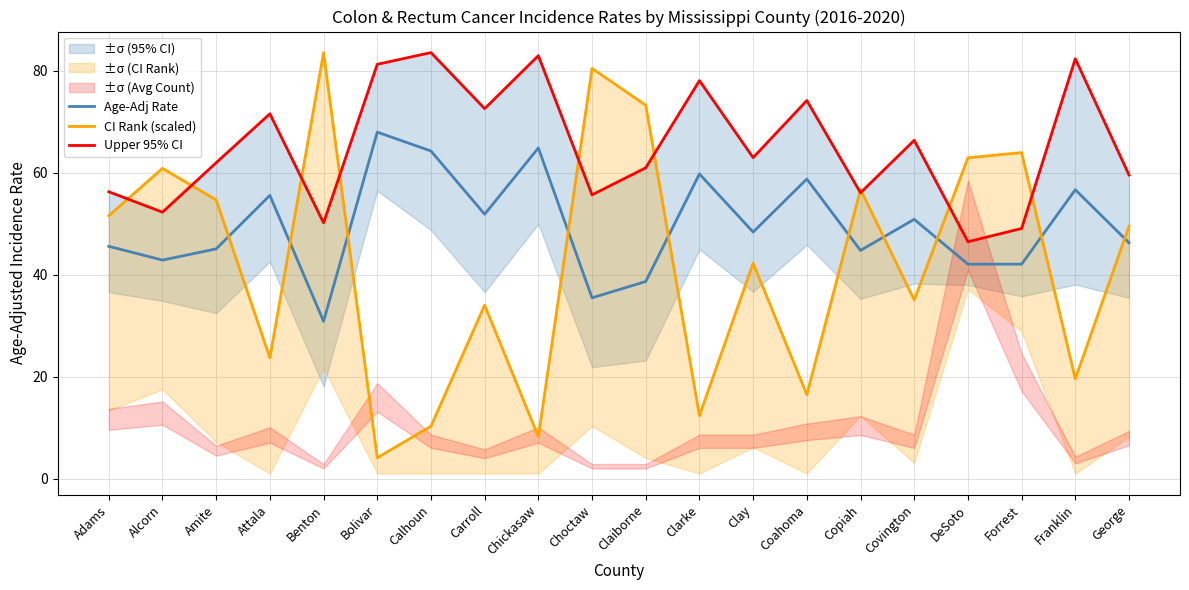

Which has a higher value, Attala or Adams?

Attala